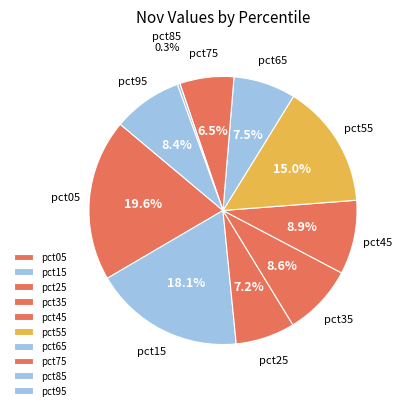

How many slices are in this pie chart?

10